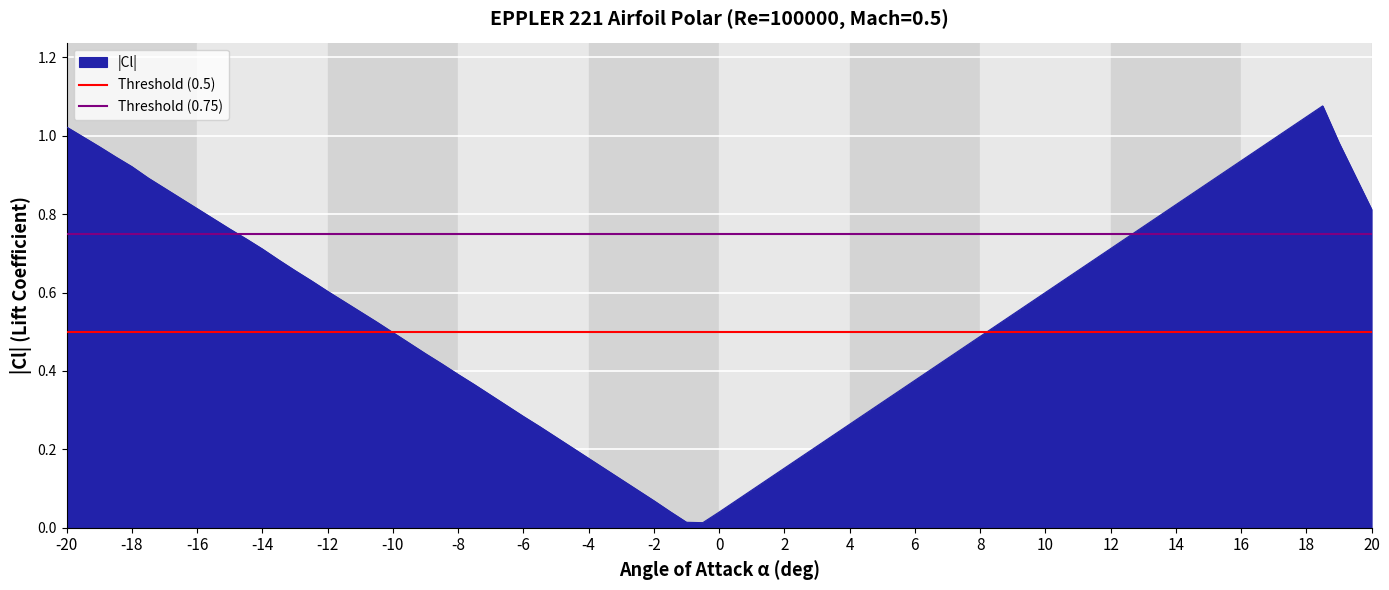

True or false: |Cl| has a value of 0.6 at 10.

True